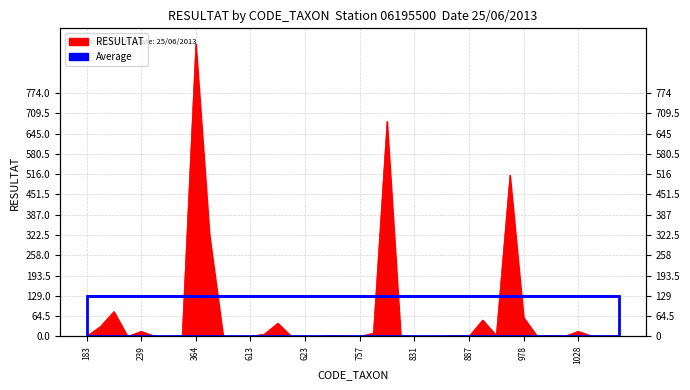

Reading left to right, what are all the values shown in this chart?

183=0	200=31	212=79	224=0	239=16	241=0	286=0	312=1	364=931	457=323	514=0	609=0	613=0	617=7	618=42	619=0	623=0	650=0	682=3	735=1	757=0	801=10	807=684	819=2	831=0	844=0	862=0	880=3	887=0	892=52	906=3	933=513	978=60	994=0	997=3	1004=0	1028=16	1043=1	1051=0	1055=1